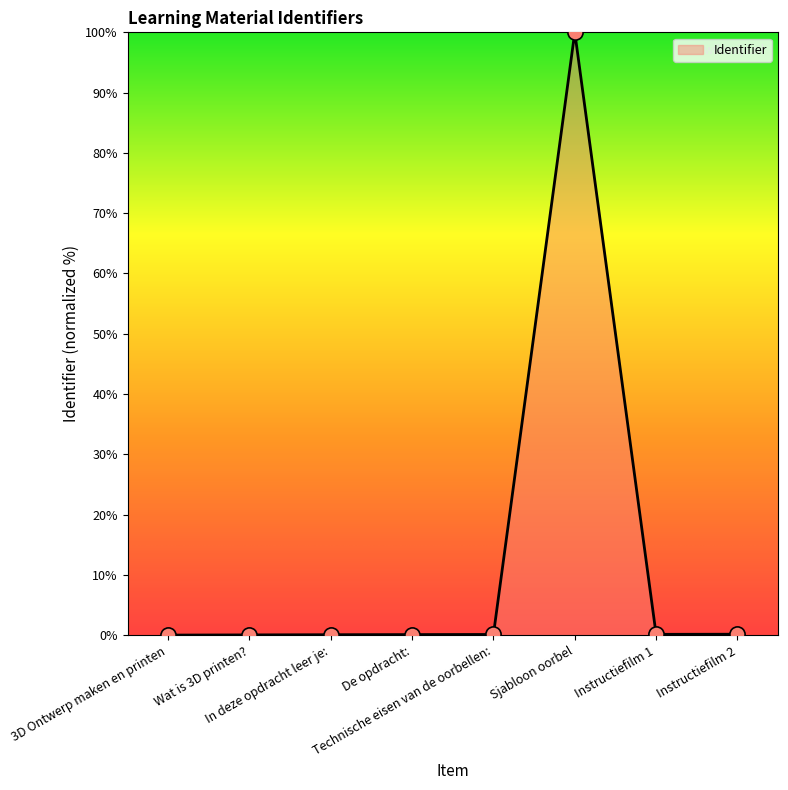

Which has a higher value, De opdracht: or Sjabloon oorbel?

Sjabloon oorbel